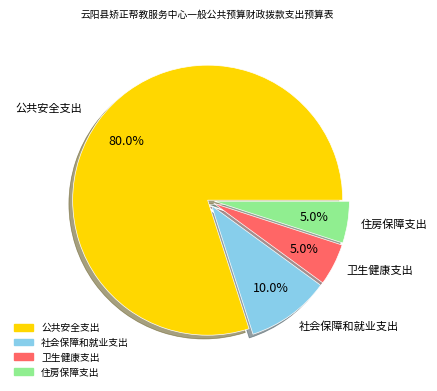

What portion of the pie excludes 公共安全支出?

20.0%